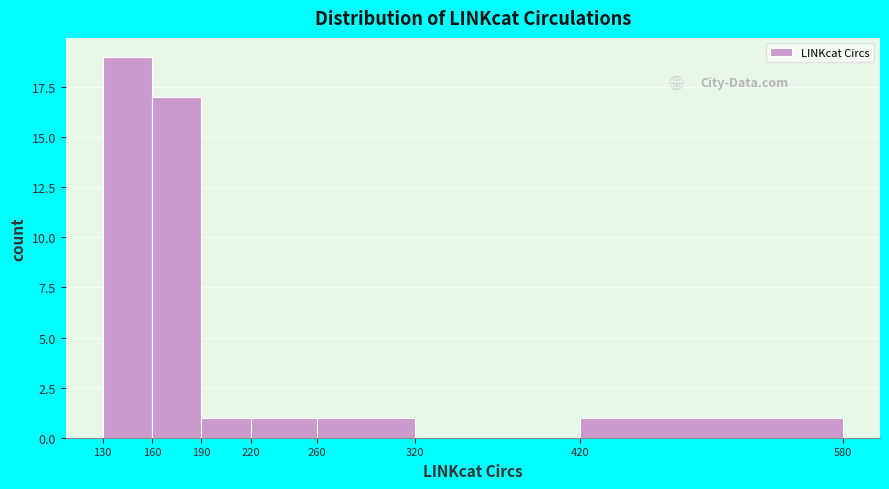

Reading left to right, list every bar in this chart as the range it spans on the x-axis followed by its height. The values are not printed on the chart, so give them approximately, as read against the axis.

130 to 160: 19
160 to 190: 17
190 to 220: 1
220 to 260: 1
260 to 320: 1
320 to 420: 0
420 to 580: 1